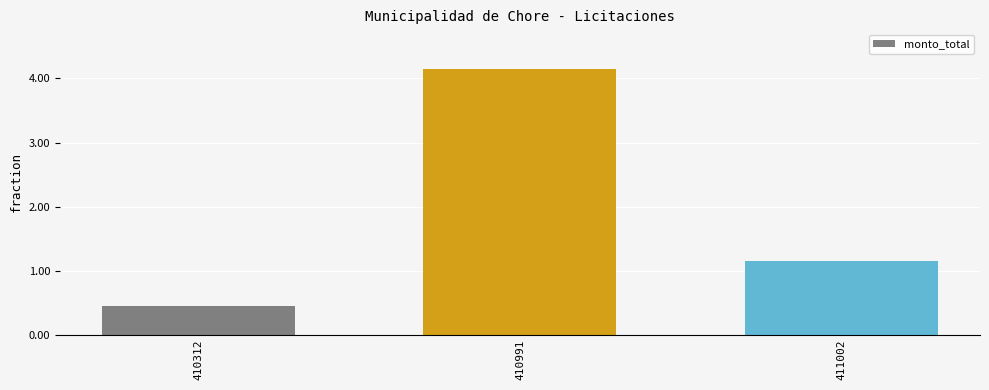

Between 410991 and 410312, which is larger?

410991